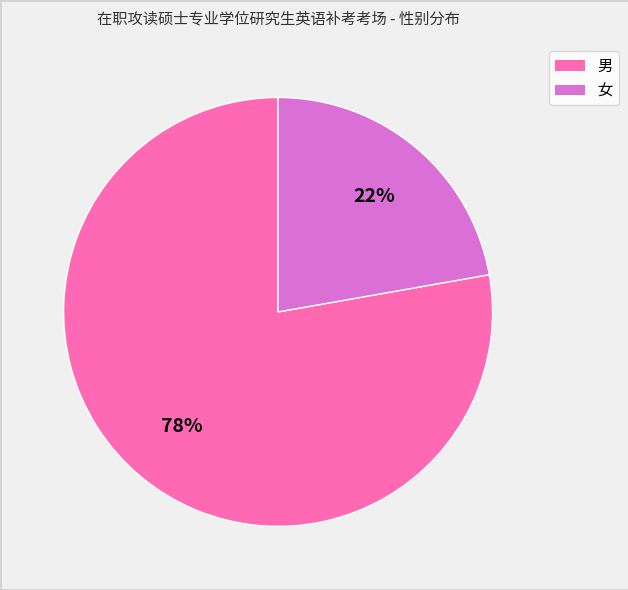

Approximately how many times larger is the value at 男 compared to 女?

3.5